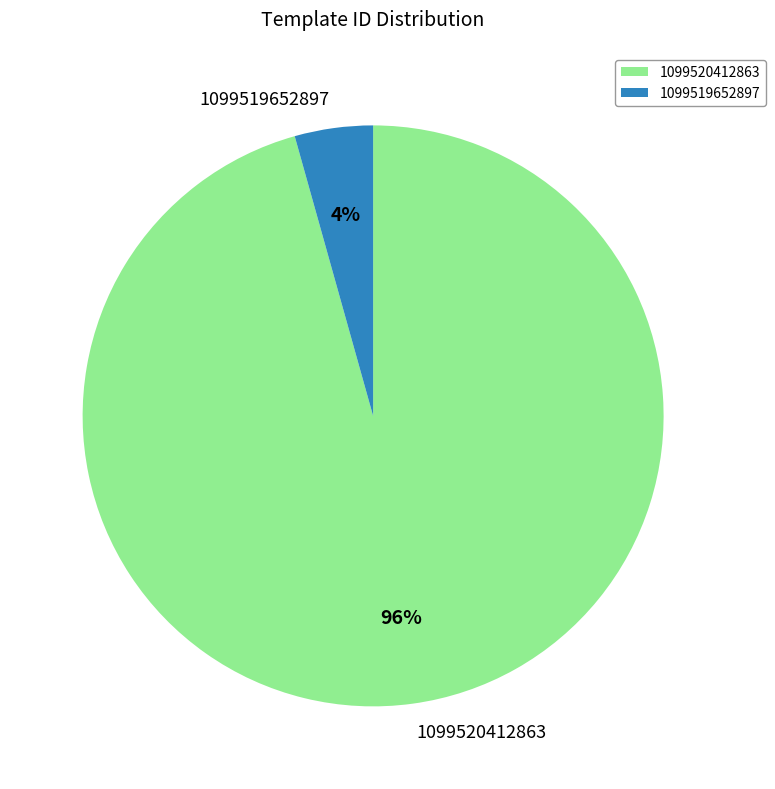

Which slice is the largest?

1099520412863